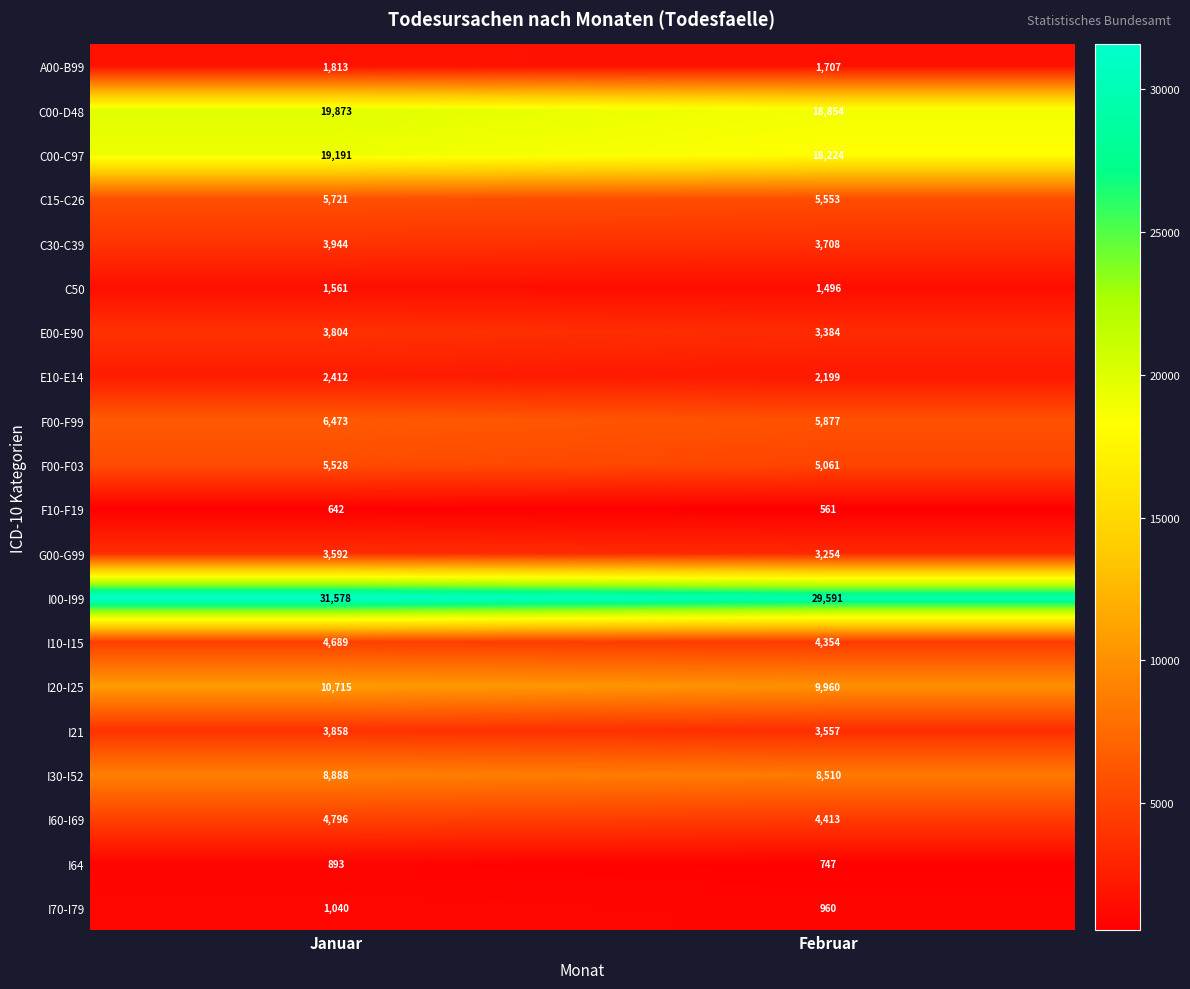

At which category is the sum across all series the highest?

Januar